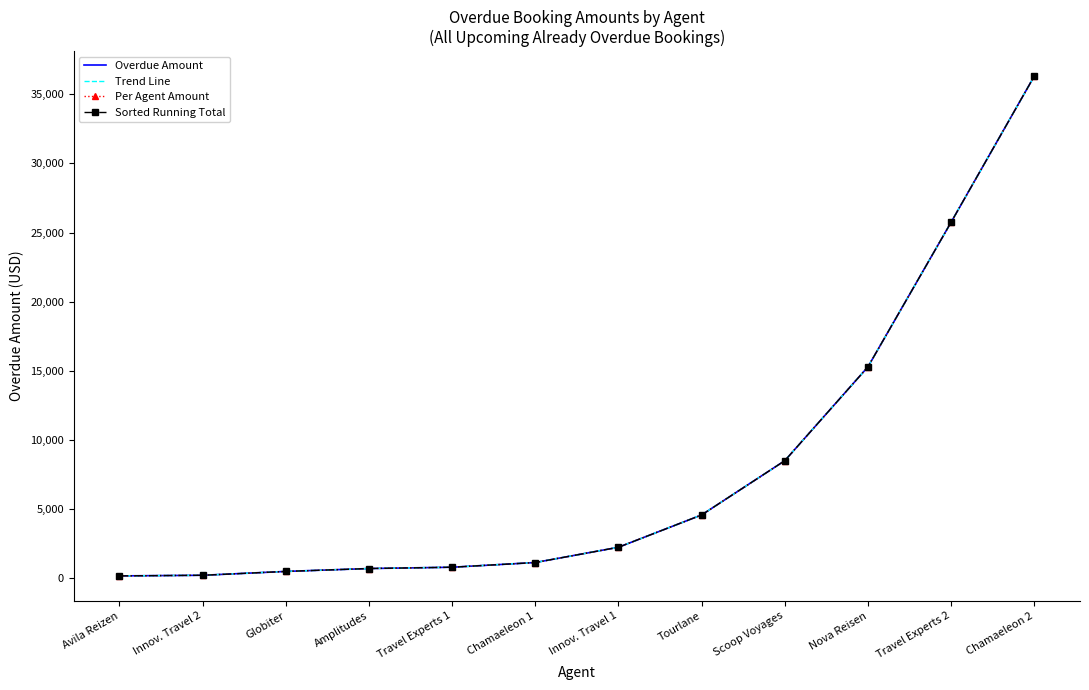

Which series has the largest range (max minus min)?

Overdue Amount